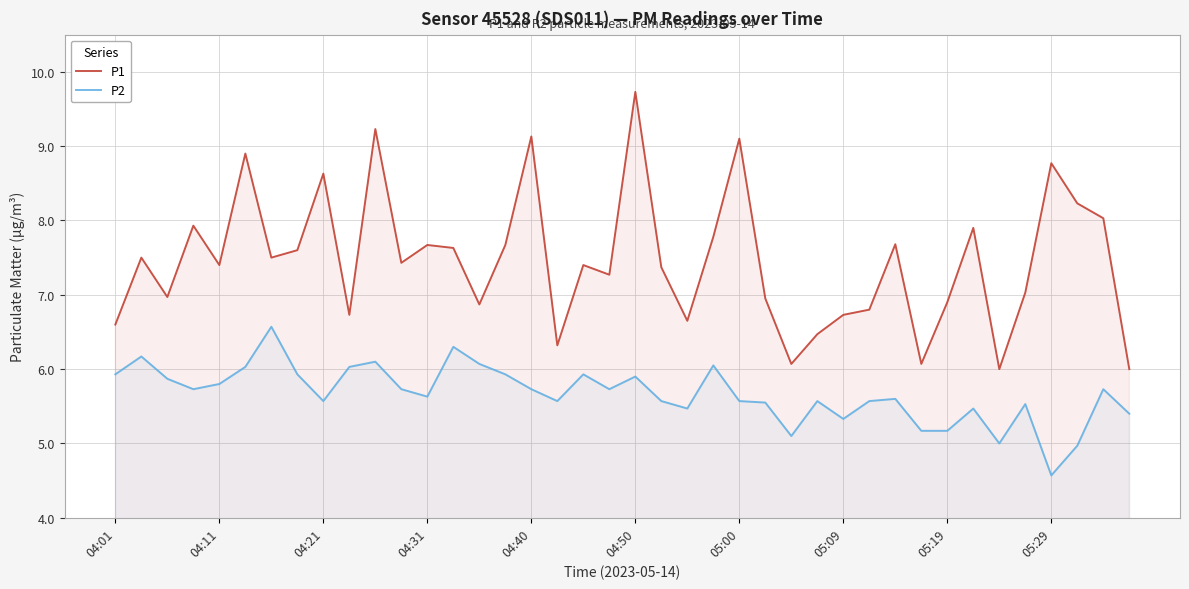

What is the minimum value for P2?

4.6